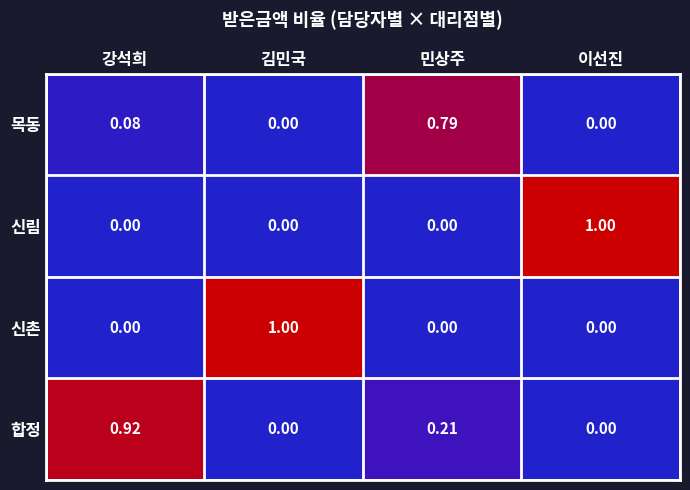

Is the value of 합정 at 민상주 greater than the value of 신림 at 이선진?

No